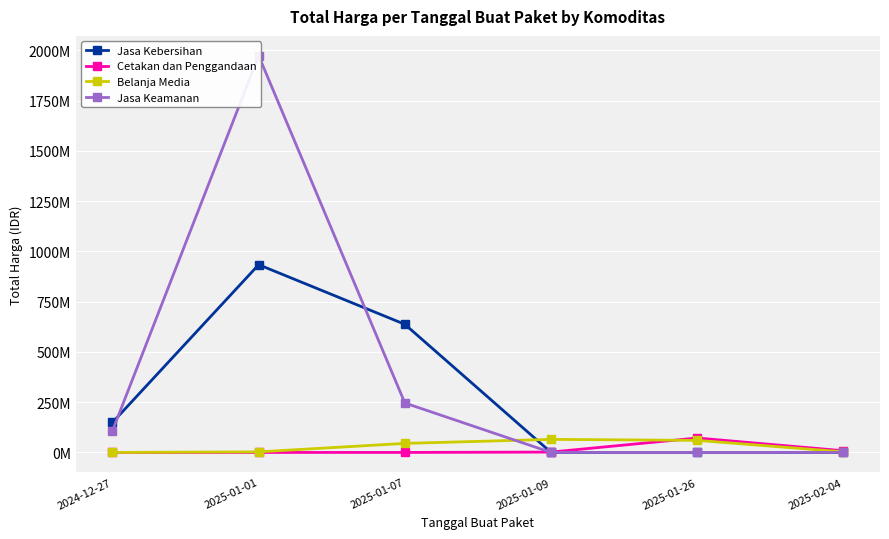

Between 2024-12-27 and 2025-01-09, which series saw the biggest shift?

Jasa Kebersihan